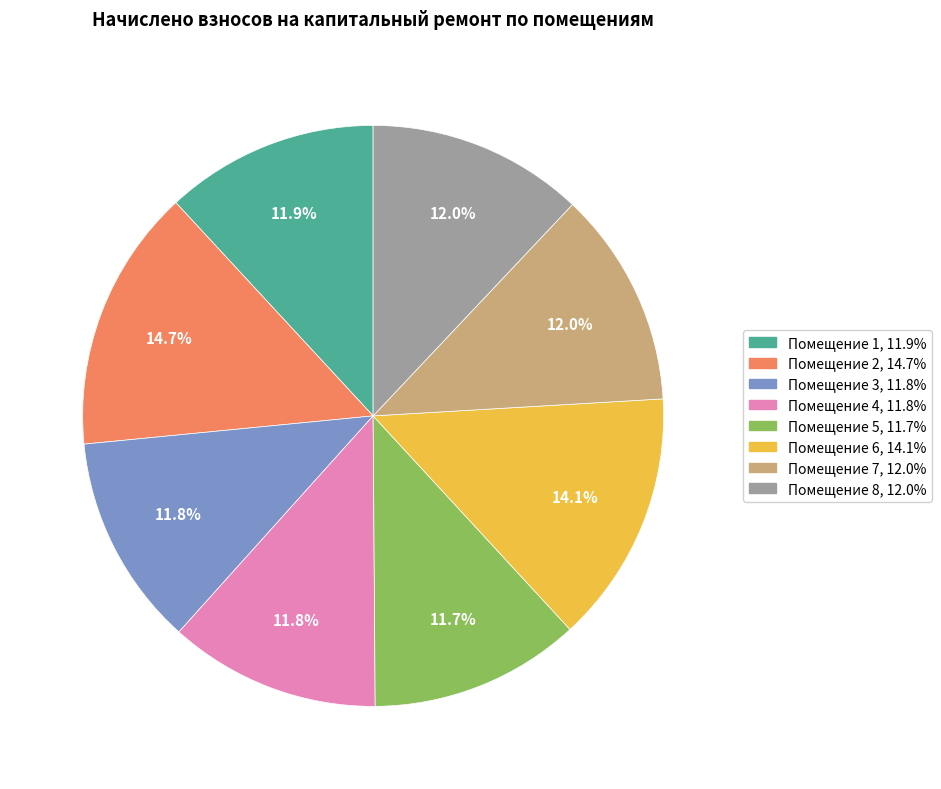

Does any single category account for the majority?

No